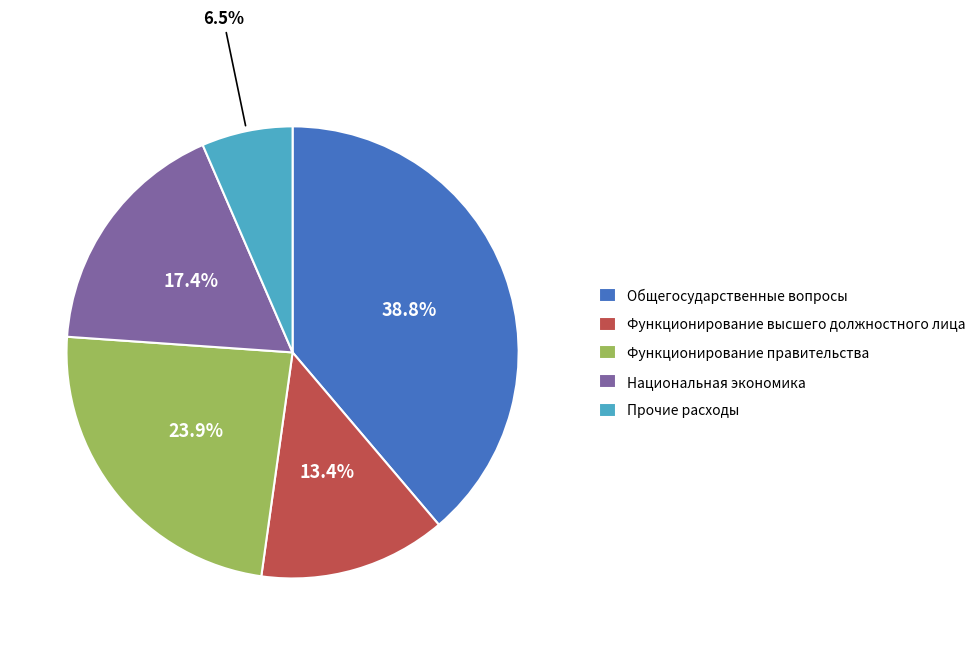

Rank the categories by value from lowest to highest.

Прочие расходы, Функционирование высшего должностного лица, Национальная экономика, Функционирование правительства, Общегосударственные вопросы